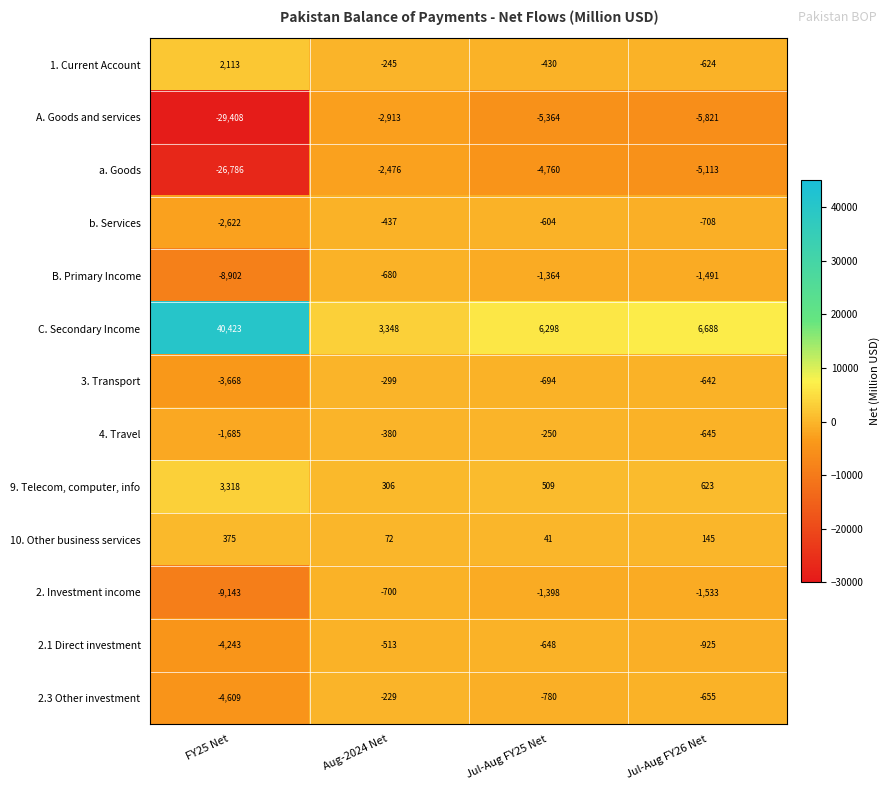

List the series in order of their peak value, lowest first.

A. Goods and services, a. Goods, 2. Investment income, B. Primary Income, 2.1 Direct investment, b. Services, 3. Transport, 4. Travel, 2.3 Other investment, 10. Other business services, 1. Current Account, 9. Telecom, computer, info, C. Secondary Income